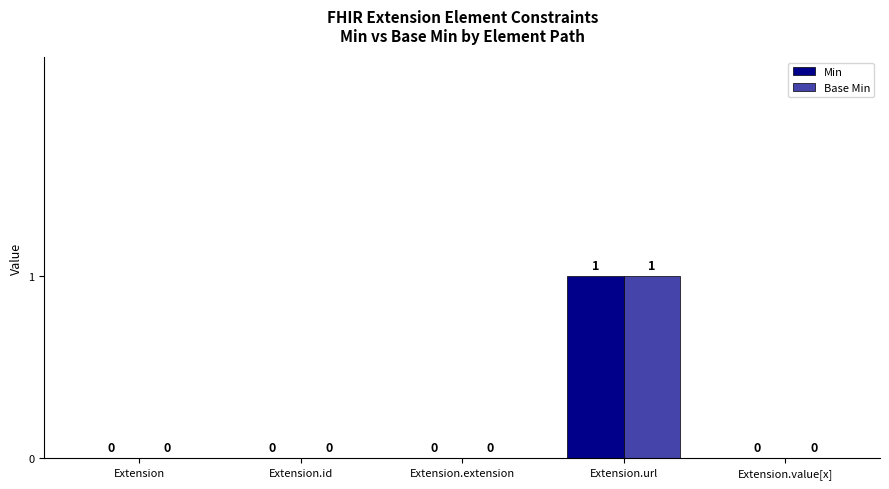

How many groups of bars are there?

5